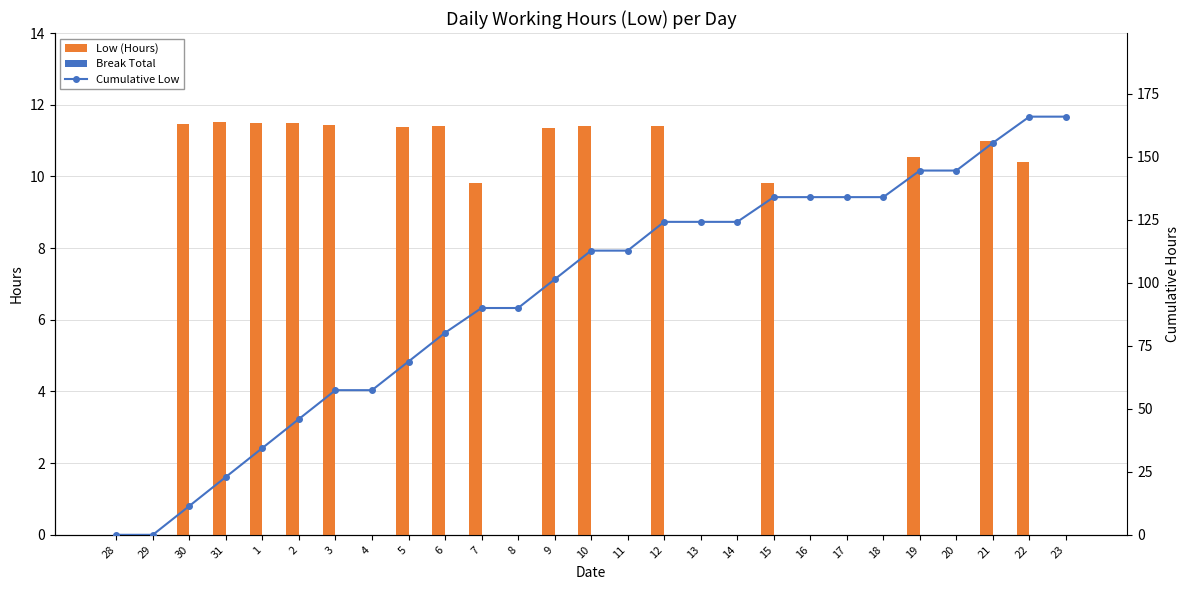

What is the sum of all Low (Hours) values?

165.9